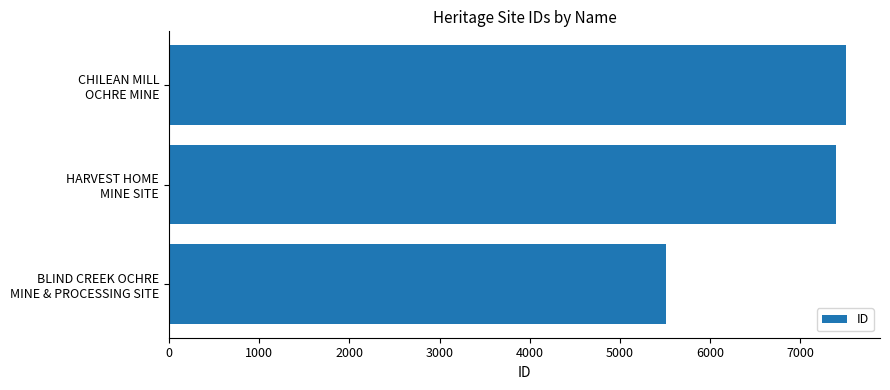

At which label is the value closest to 6510?

HARVEST HOME
MINE SITE